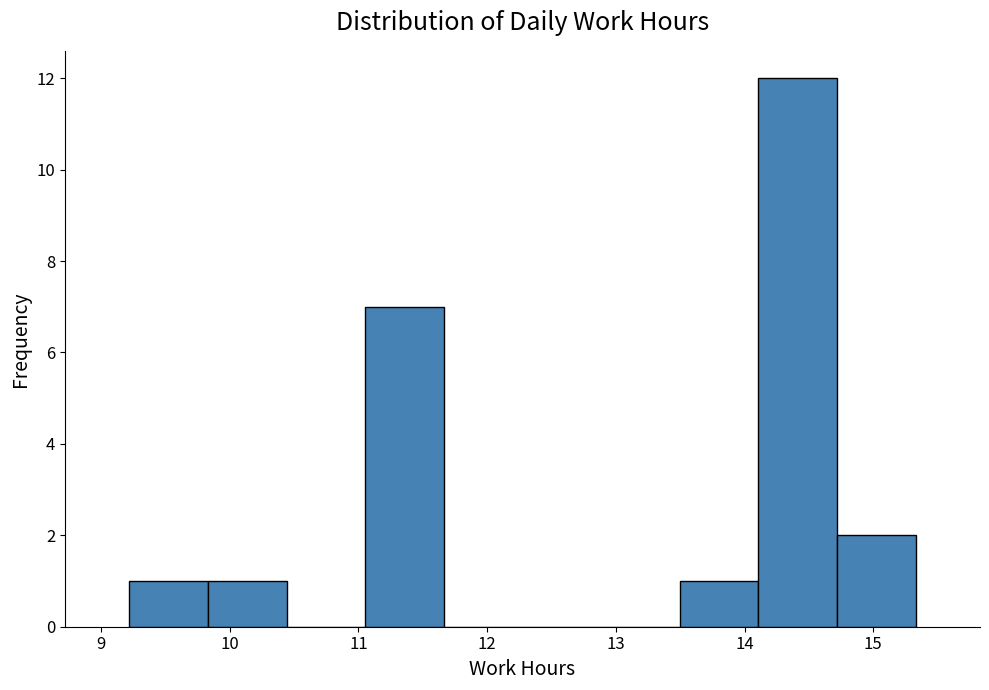

Over which range of the x-axis is the bar tallest?

14.1 to 14.7